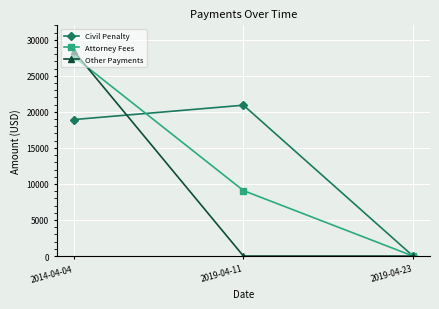

At how many categories does at least one series exceed 6895?

2